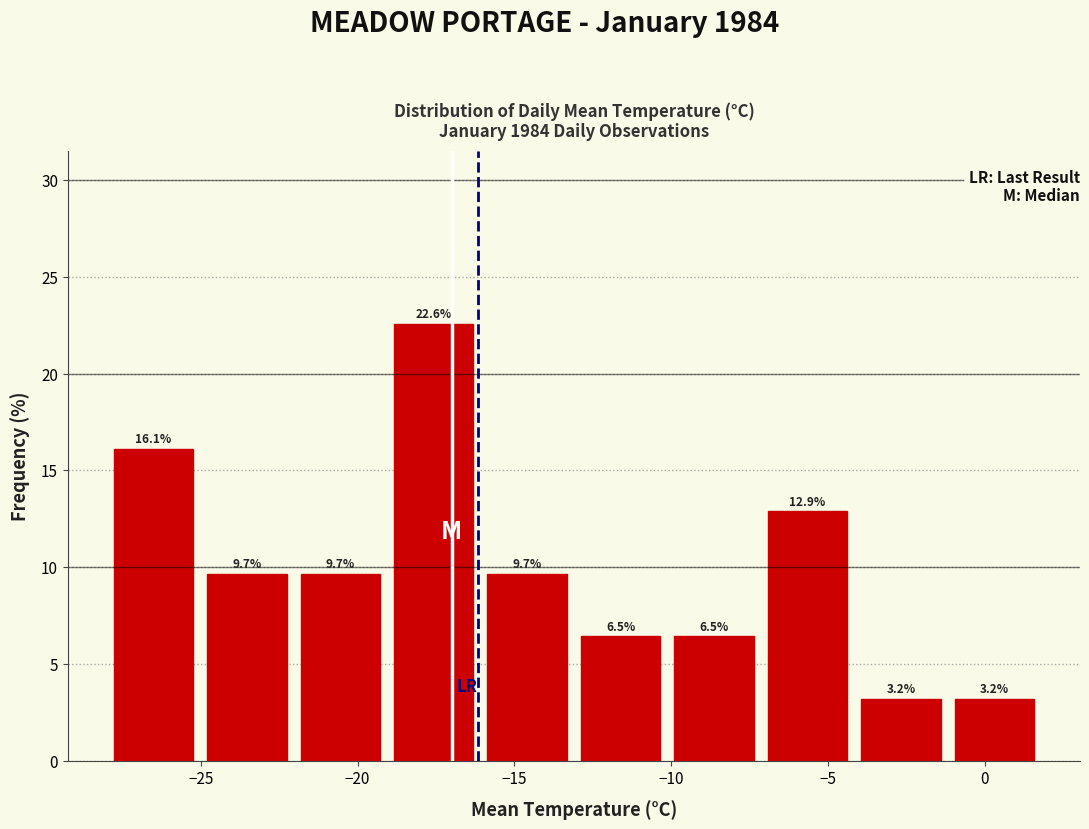

Reading left to right, list every bar in this chart as the range it spans on the x-axis followed by its height. The bar edges are not printed on the chart, so give them approximately, as read against the axis.

-28 to -25: 16.1
-25 to -22: 9.7
-22 to -19: 9.7
-19 to -16: 22.6
-16 to -13: 9.7
-13 to -10: 6.5
-10 to -7: 6.5
-7 to -4: 12.9
-4 to -1: 3.2
-1 to 2: 3.2